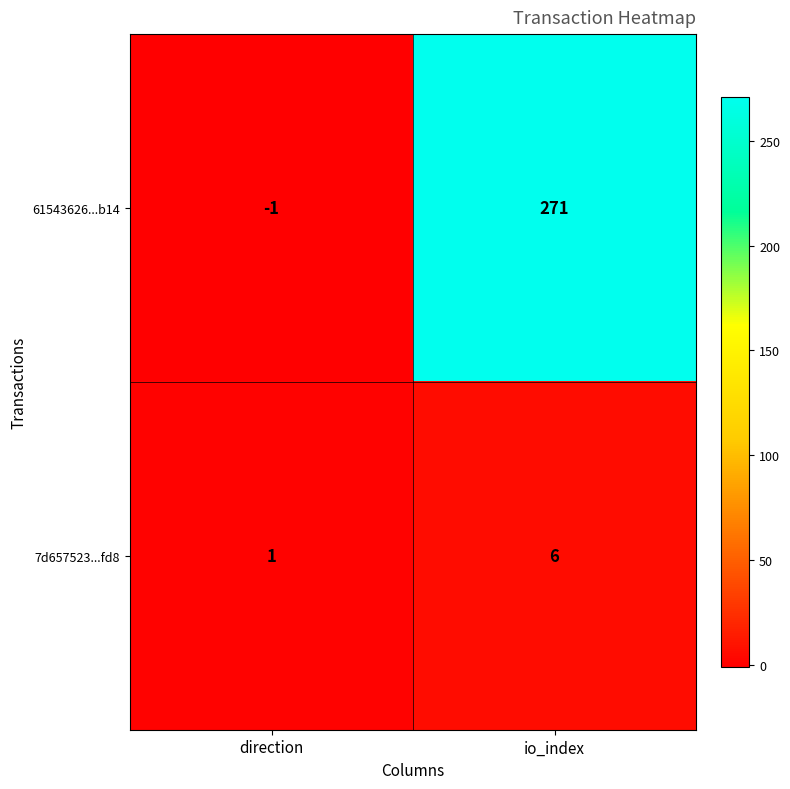

What is the sum of all 61543626...b14 values?

270